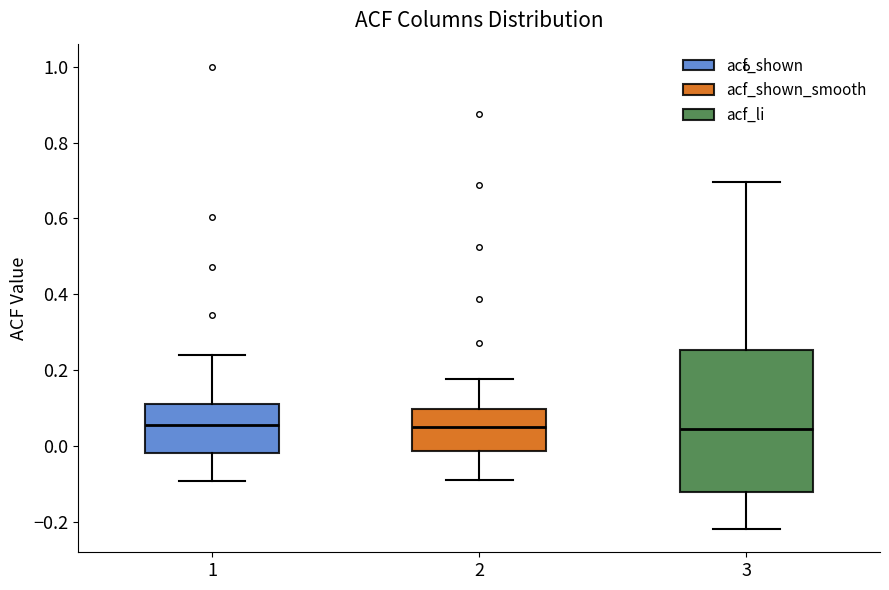

Reading left to right, transcribe this box plot: for each box, give where its median line is, the range the box spans, and where its two whiskers end, as read against the y-axis. The values are not printed on the chart, so give them approximately, as read against the axis.

1: median 0.06, box -0.02 to 0.12, whiskers -0.10 to 0.24
2: median 0.04, box -0.02 to 0.10, whiskers -0.08 to 0.18
3: median 0.04, box -0.12 to 0.26, whiskers -0.22 to 0.70